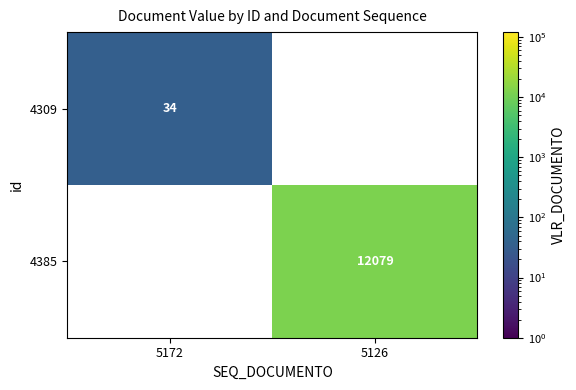

The value of 4309 at 5172 is 13. True or false?

False